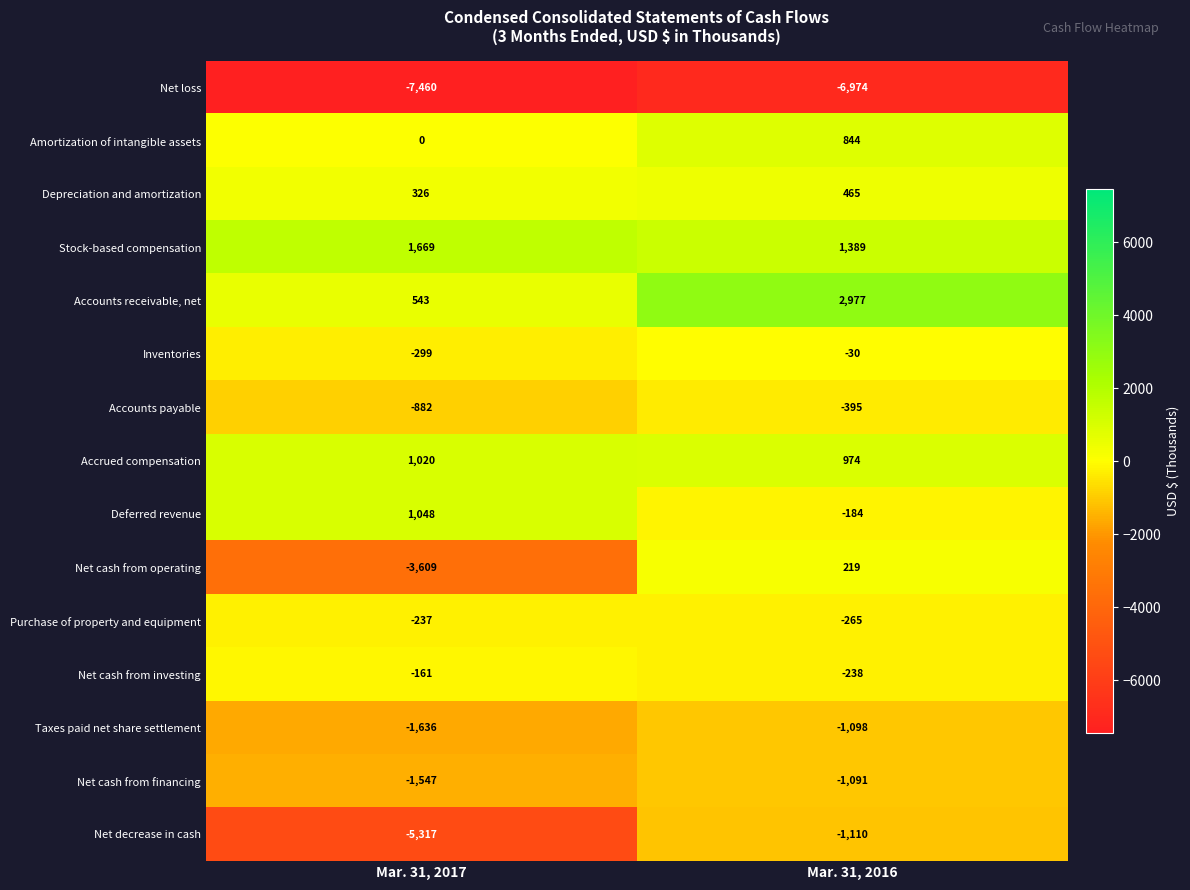

What is the maximum value shown in the chart?

2977